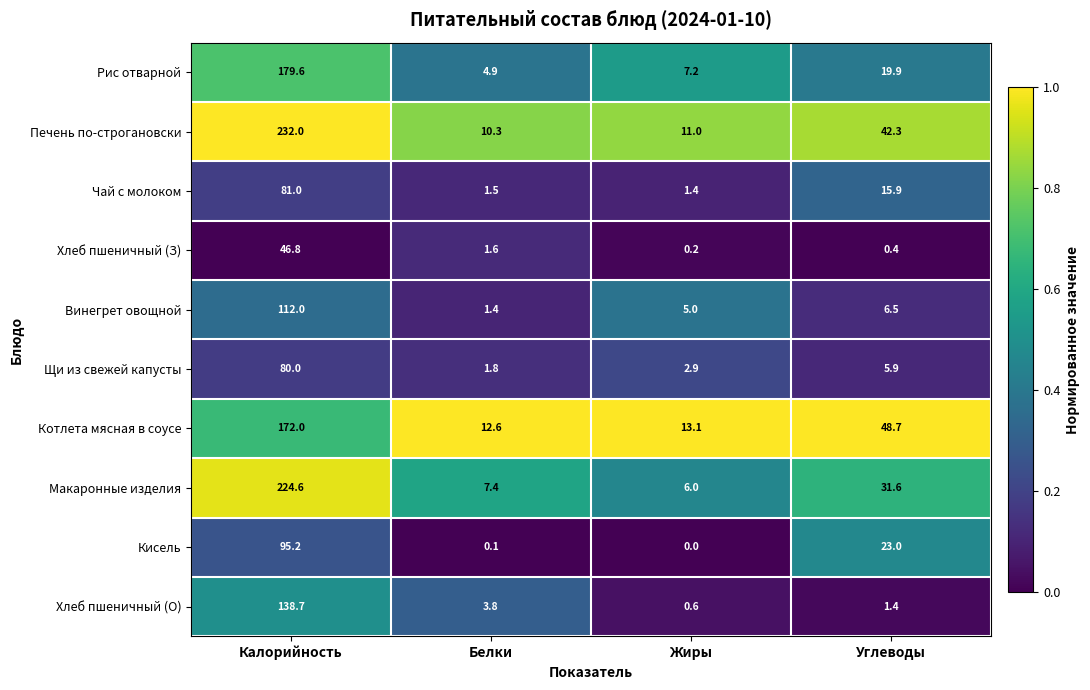

List the series in order of their peak value, lowest first.

Хлеб пшеничный (З), Щи из свежей капусты, Чай с молоком, Кисель, Винегрет овощной, Хлеб пшеничный (О), Котлета мясная в соусе, Рис отварной, Макаронные изделия, Печень по-строгановски